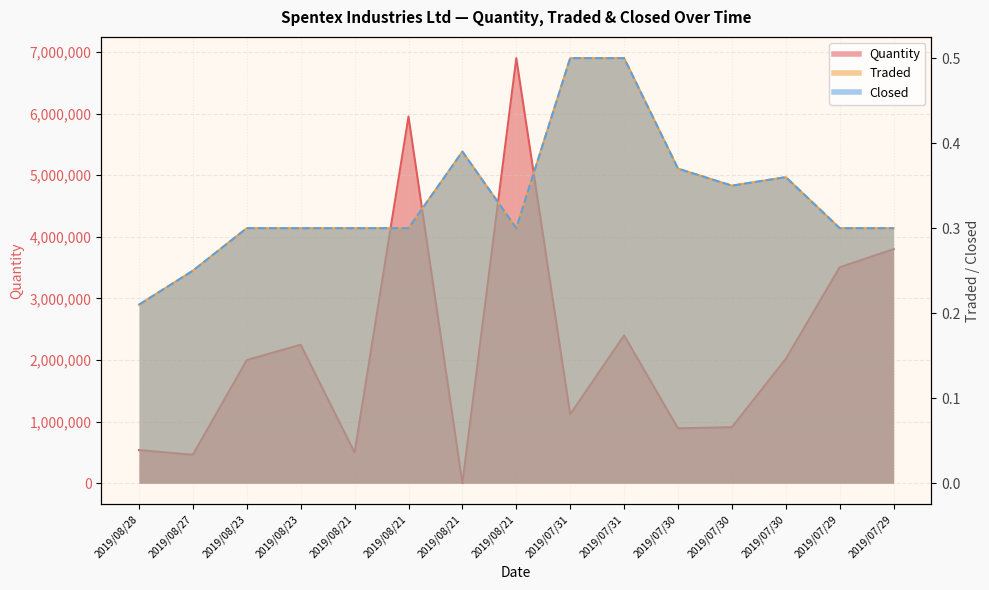

True or false: Closed has a value of 0.5 at 2019/07/31.

True